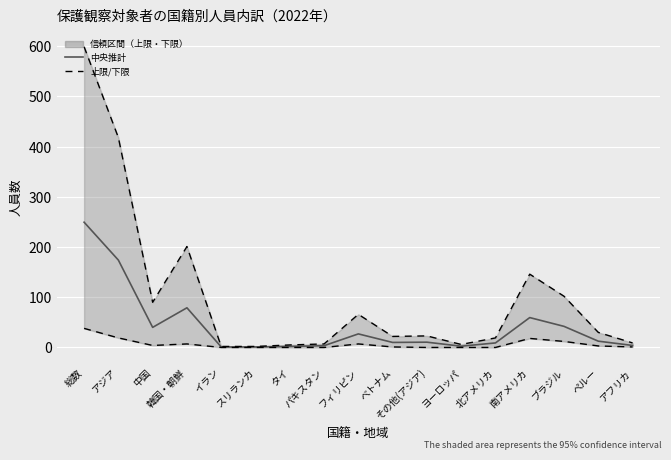

At which category does 少年院仮退院者（下限） reach its first local peak?

韓国・朝鮮